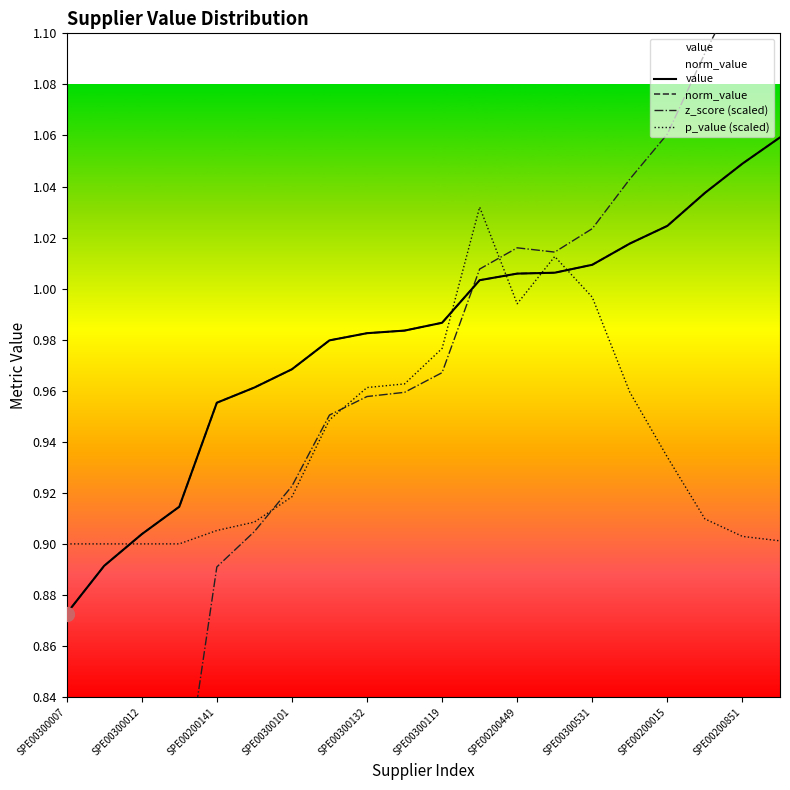

Which series ends up on top after the final intersection of p_value (scaled) and norm_value?

norm_value